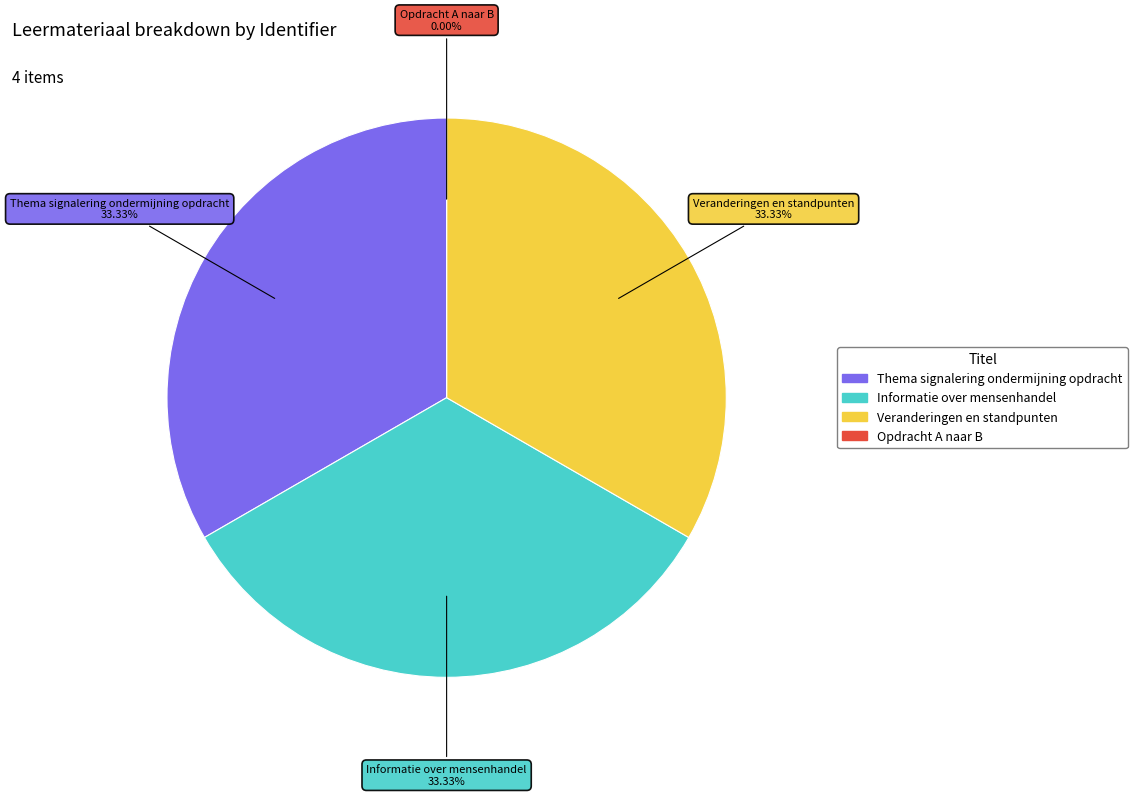

To the nearest percent, what is the difference between the largest and smallest slice percentages?

33%